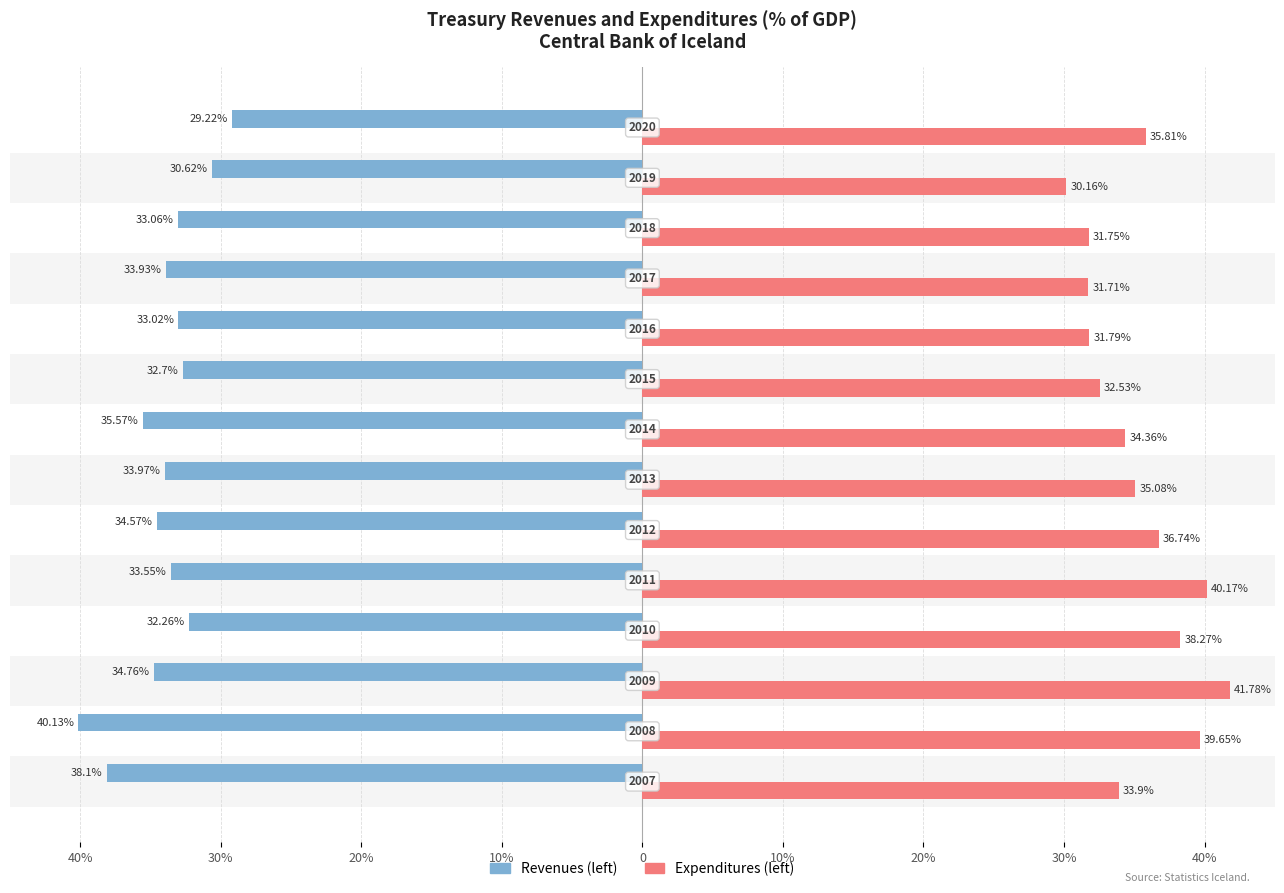

What are all the series names shown in the legend?

Revenues (left), Expenditures (left)